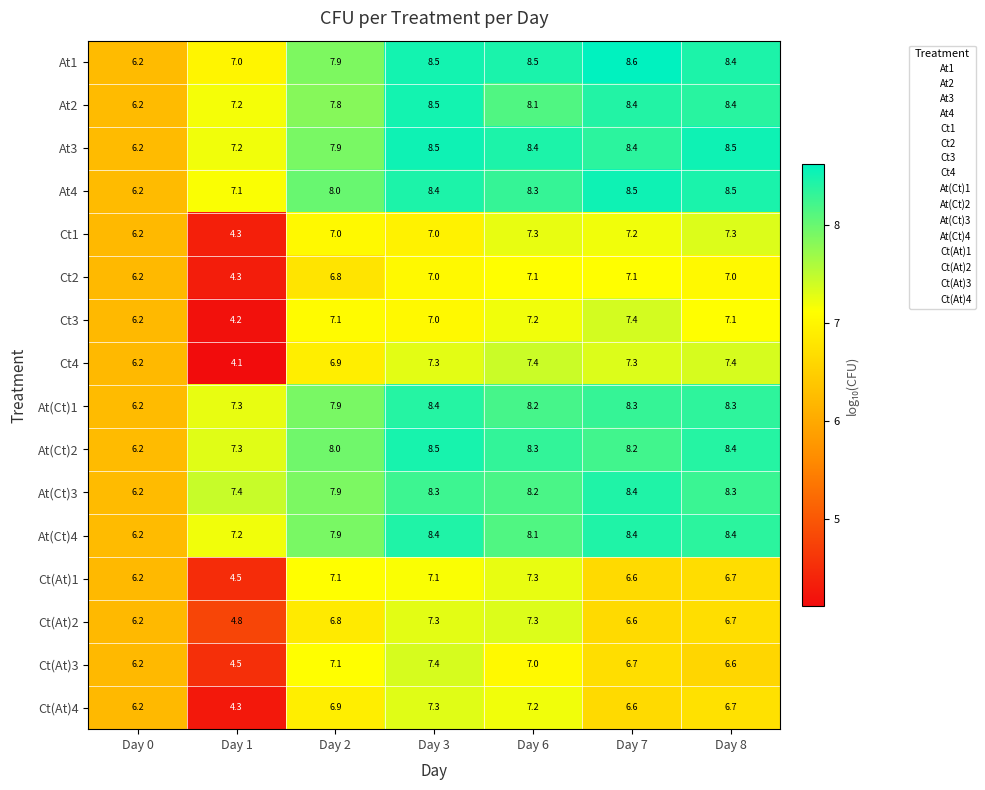

Where does the Ct(At)4 series first go above 6?

Day 0